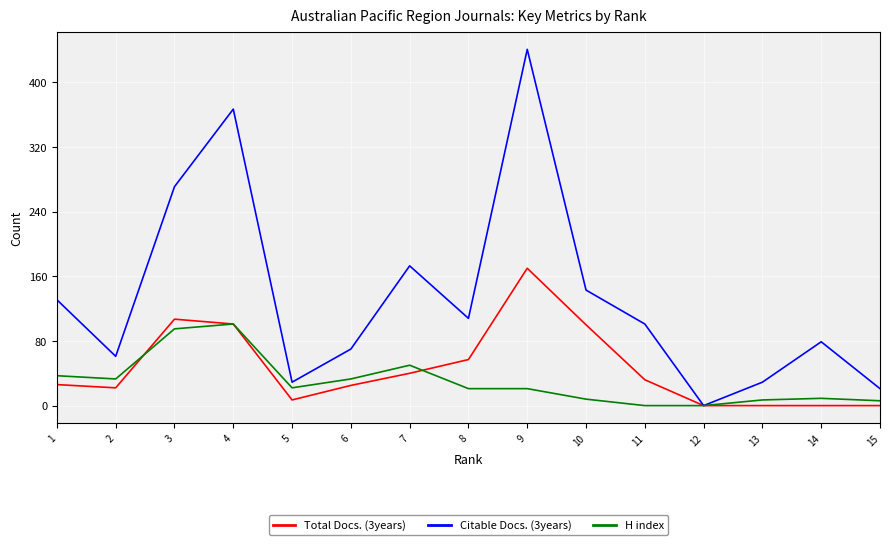

Which series has the widest spread of values?

Citable Docs. (3years)